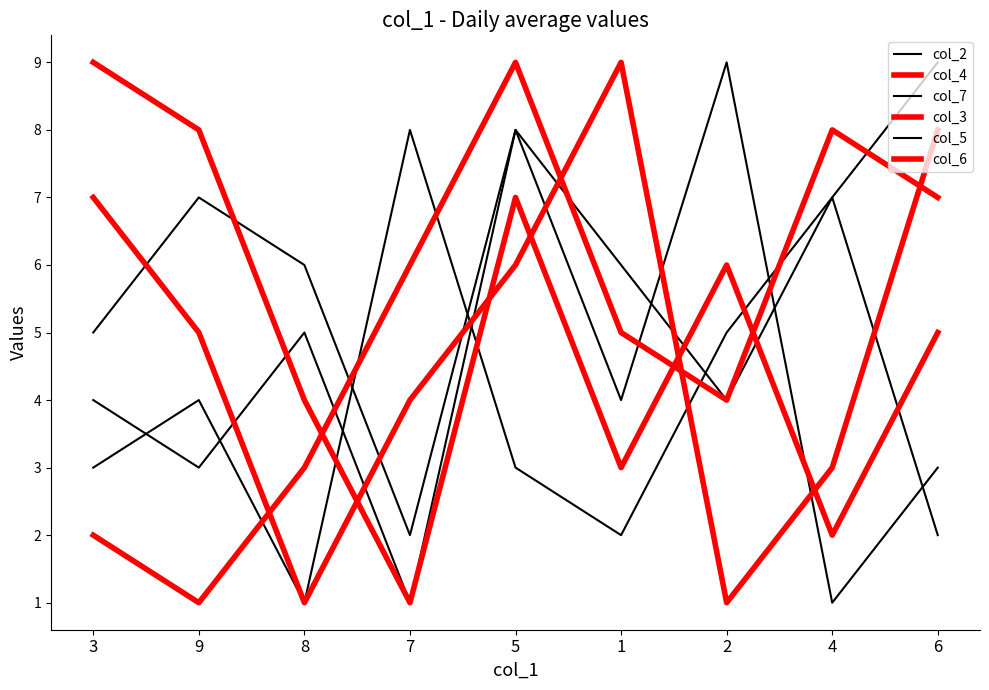

Reading left to right, list all the values displayed in this chart.

col_2: 3=3	9=4	8=1	7=8	5=3	1=2	2=5	4=7	6=9
col_4: 3=9	9=8	8=4	7=1	5=7	1=3	2=6	4=2	6=5
col_7: 3=4	9=3	8=5	7=1	5=8	1=6	2=4	4=7	6=2
col_3: 3=7	9=5	8=1	7=4	5=6	1=9	2=1	4=3	6=8
col_5: 3=5	9=7	8=6	7=2	5=8	1=4	2=9	4=1	6=3
col_6: 3=2	9=1	8=3	7=6	5=9	1=5	2=4	4=8	6=7